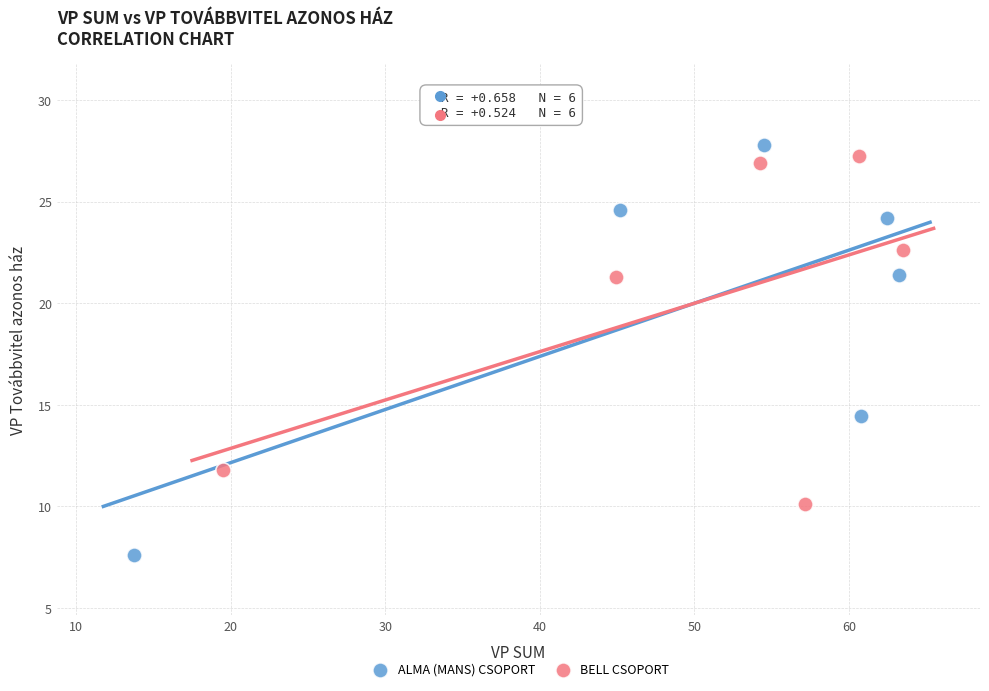

Which series contains the lowest Y value?

ALMA (MANS) CSOPORT